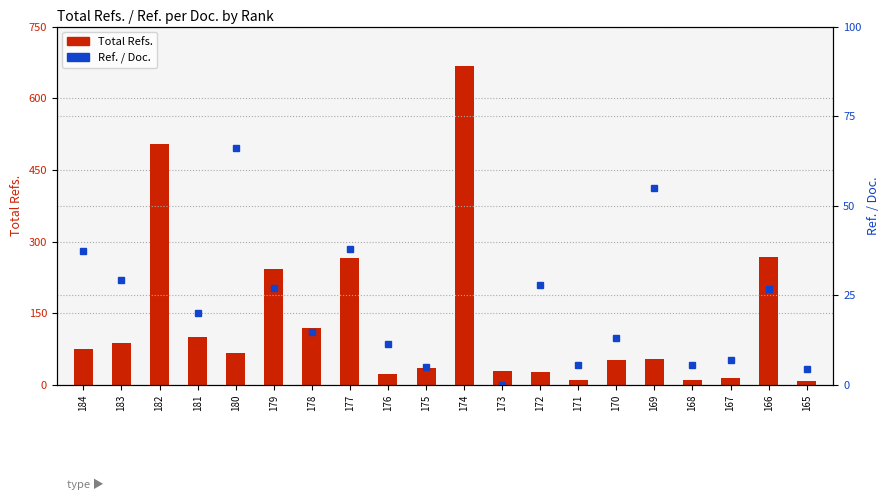

At which label does Ref. / Doc. first exceed 26?

184